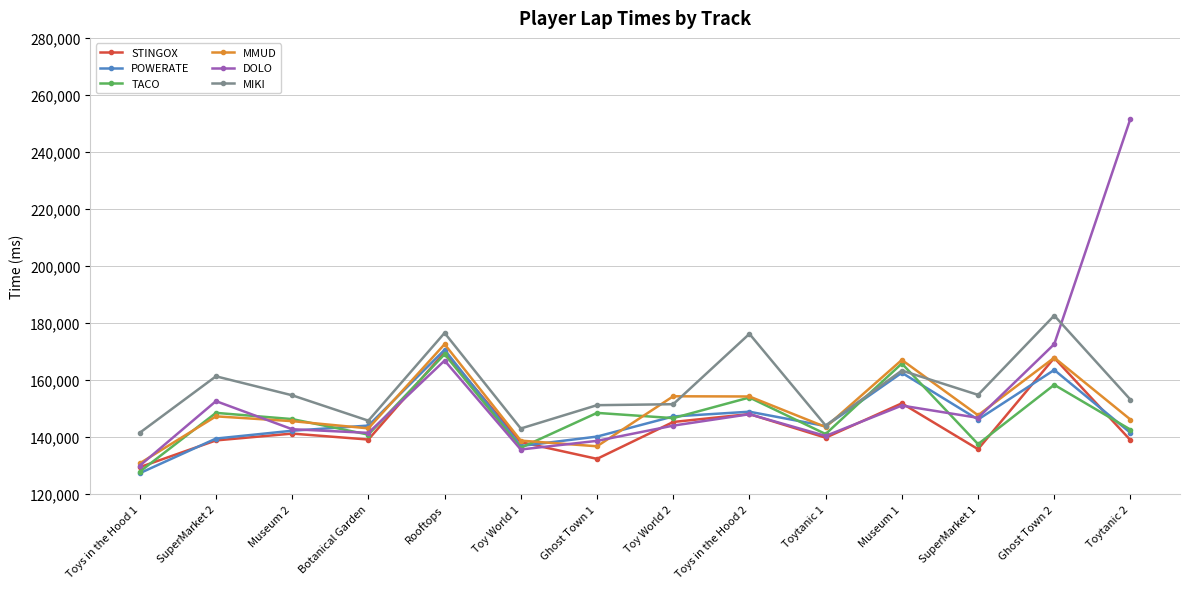

Where do DOLO and MIKI first cross each other?

Ghost Town 2 and Toytanic 2